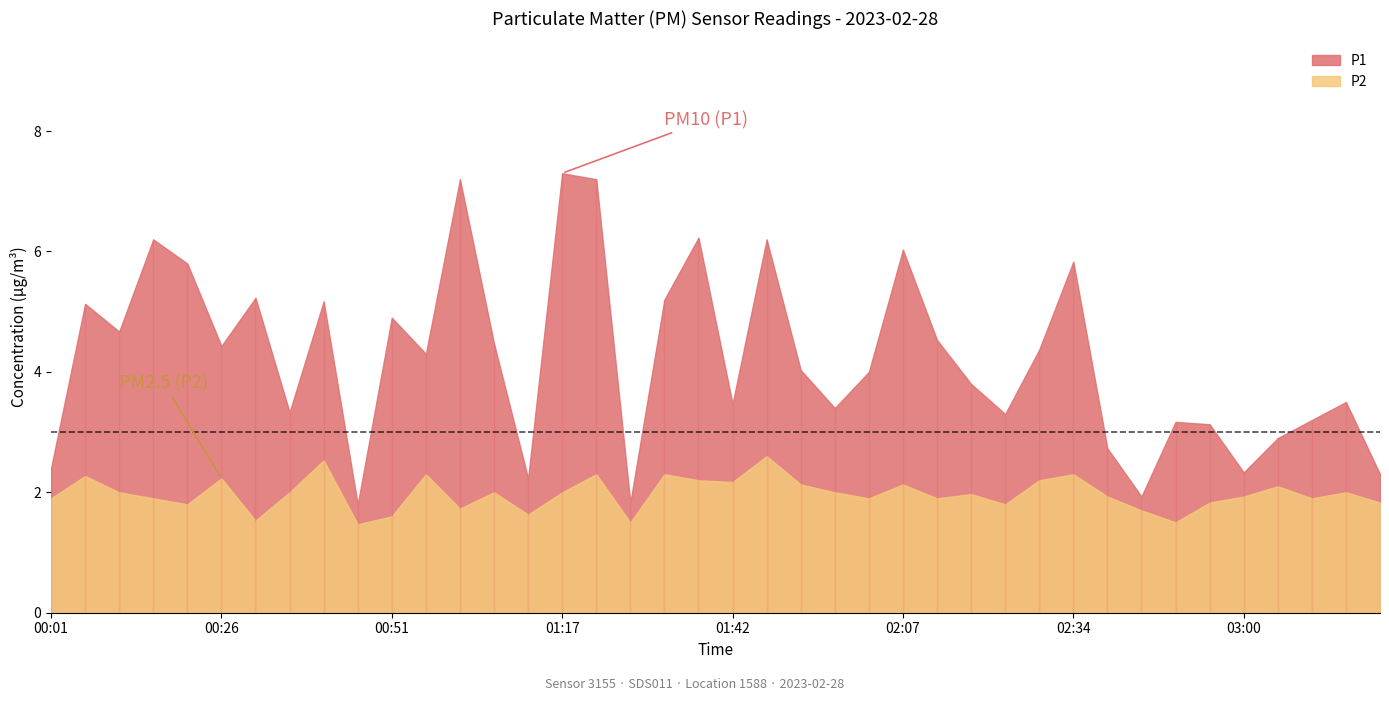

Reading right to left, what are all the values shown in this chart?

P1: 2.3	3.5	3.2	2.9	2.3	3.1	3.2	1.9	2.7	5.8	4.4	3.3	3.8	4.5	6.0	4.0	3.4	4.0	6.2	3.5	6.2	5.2	1.8	7.2	7.3	2.2	4.5	7.2	4.3	4.9	1.8	5.2	3.3	5.2	4.4	5.8	6.2	4.7	5.1	2.4
P2: 1.8	2.0	1.9	2.1	1.9	1.8	1.5	1.7	1.9	2.3	2.2	1.8	2.0	1.9	2.1	1.9	2.0	2.1	2.6	2.2	2.2	2.3	1.5	2.3	2.0	1.6	2.0	1.7	2.3	1.6	1.5	2.5	2.0	1.5	2.2	1.8	1.9	2.0	2.3	1.9